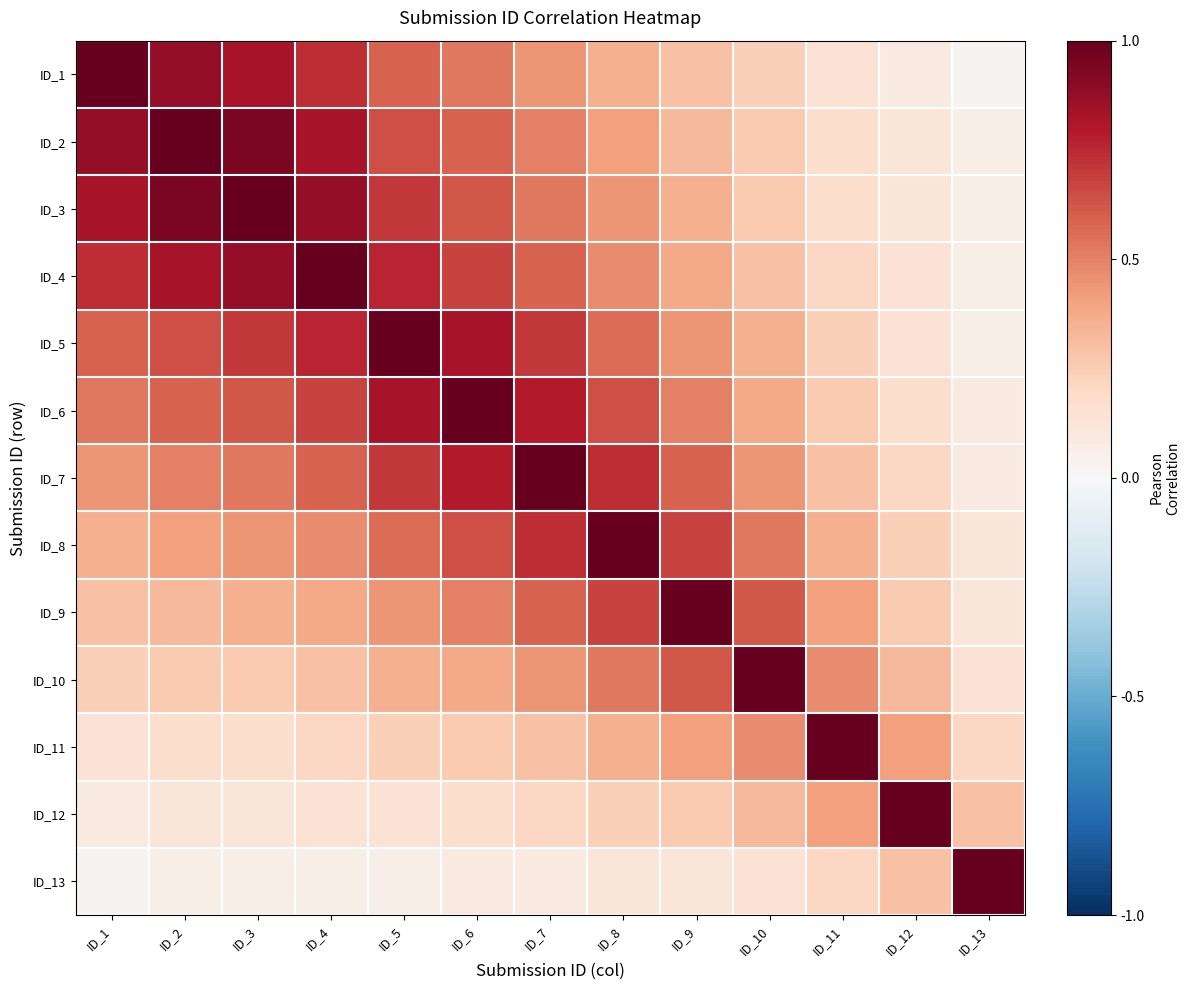

What is the difference between the highest and lowest values at ID_3?

0.9